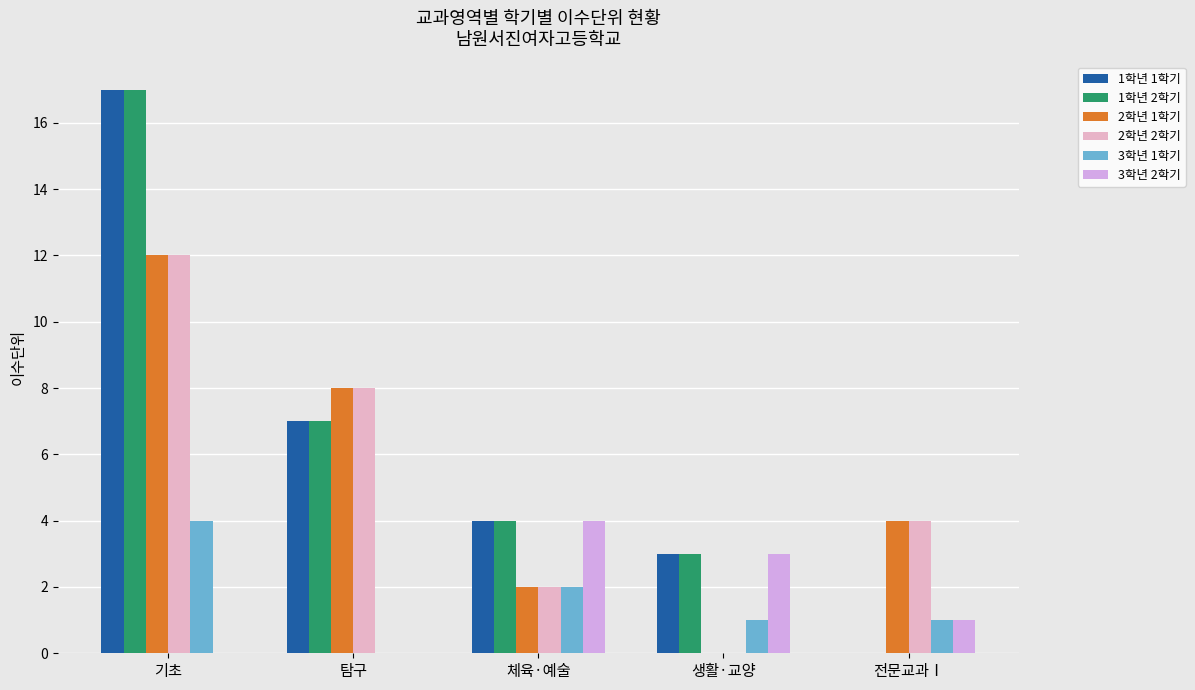

At which label does 1학년 1학기 first exceed 4?

기초